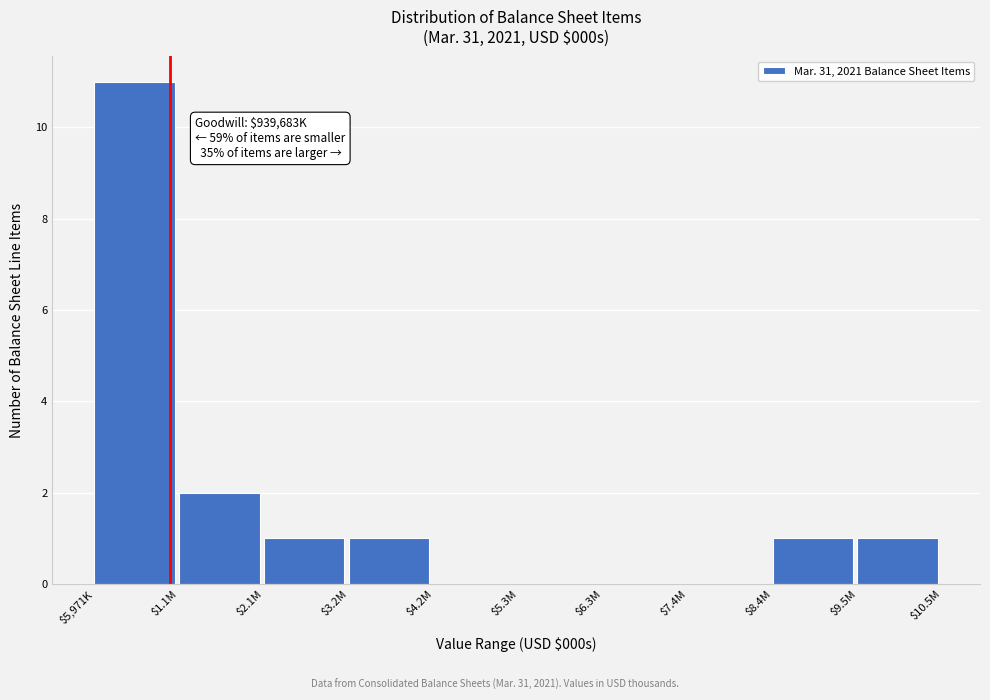

The value at $6.3M is 0. True or false?

True